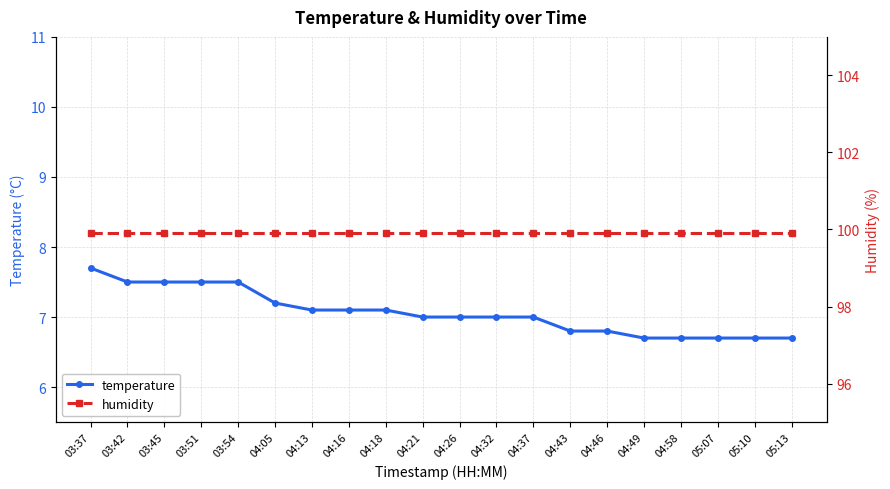

What is the label of the 20th point from the left?

05:13